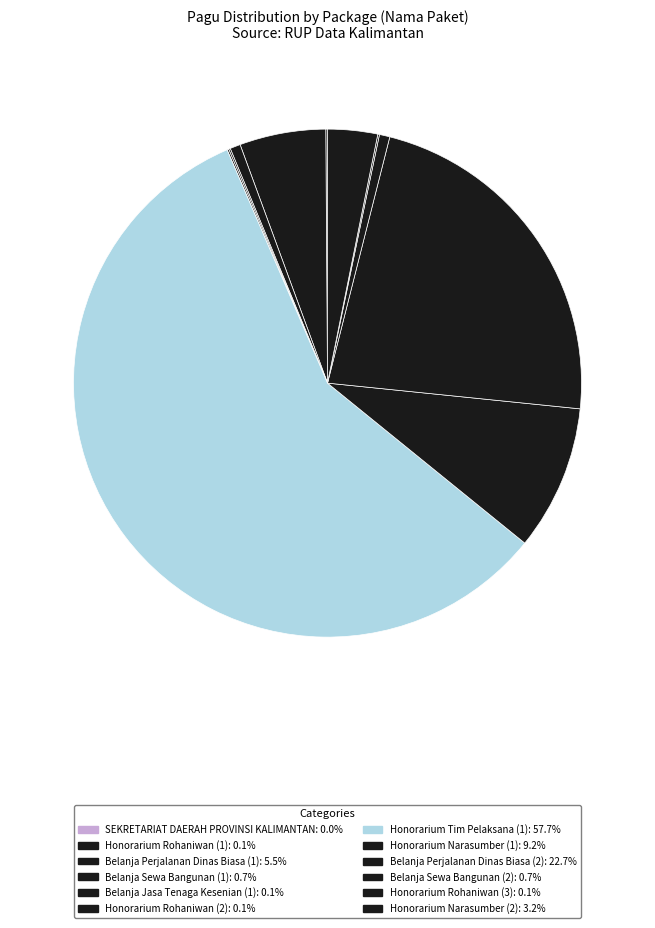

Combined, what portion of the pie is Honorarium Rohaniwan (3) and SEKRETARIAT DAERAH PROVINSI KALIMANTAN?

0.1%